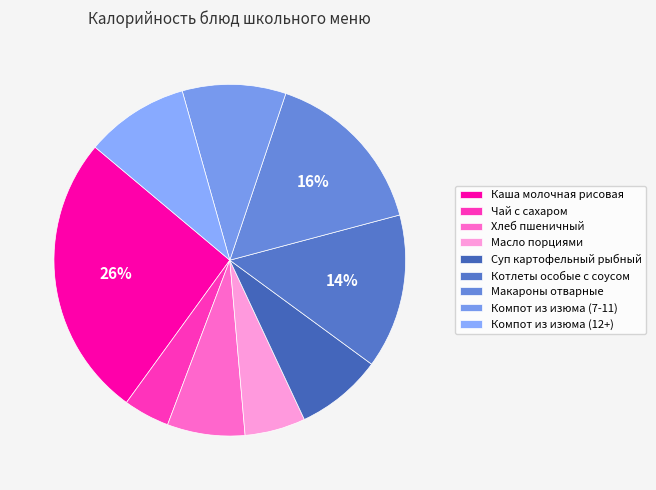

What is the largest slice in the pie chart?

Каша молочная рисовая